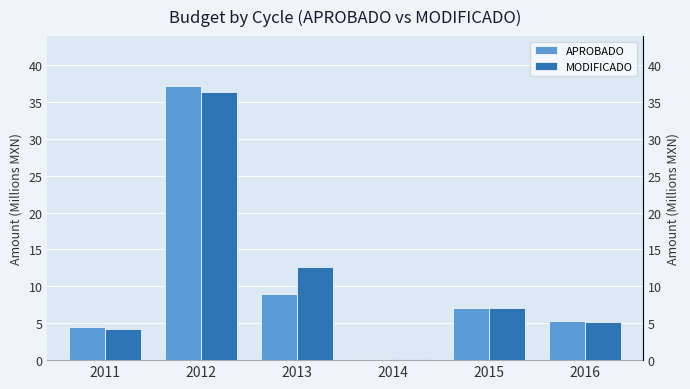

Is the value of MODIFICADO at 2014 greater than the value of APROBADO at 2013?

No